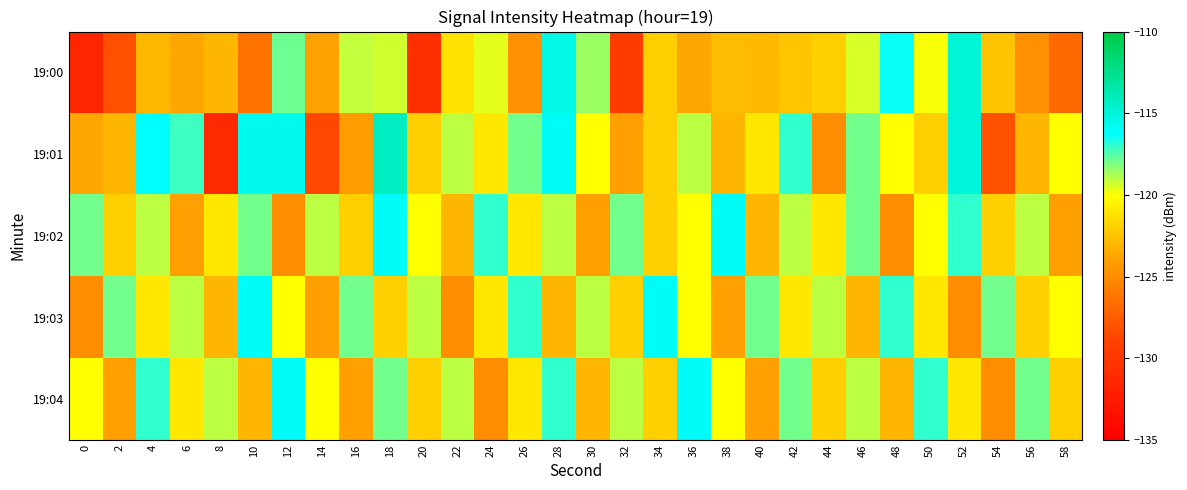

Rank the series by their maximum value, from lowest to highest.

19:02, 19:03, 19:04, 19:00, 19:01